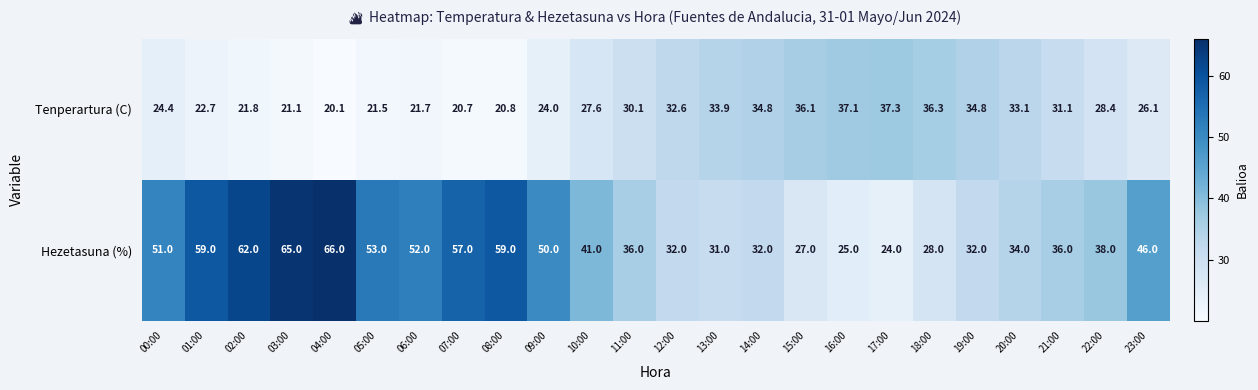

What is the difference between the highest and lowest values at 03:00?

43.9